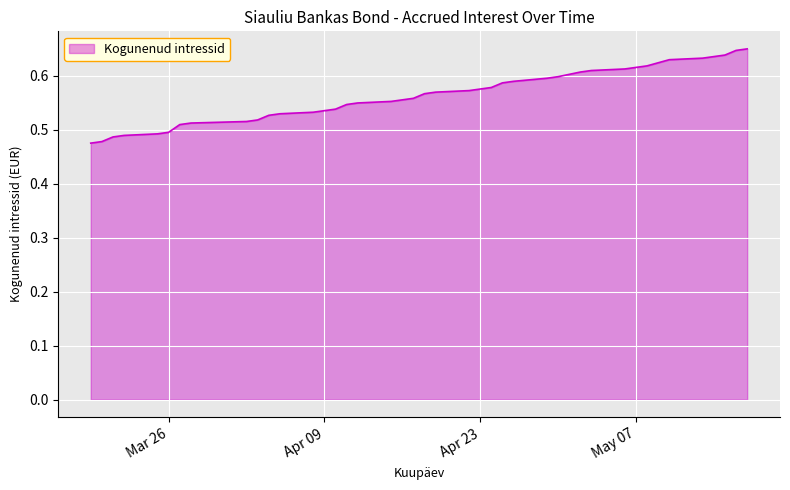

How many lines are shown in the chart?

1